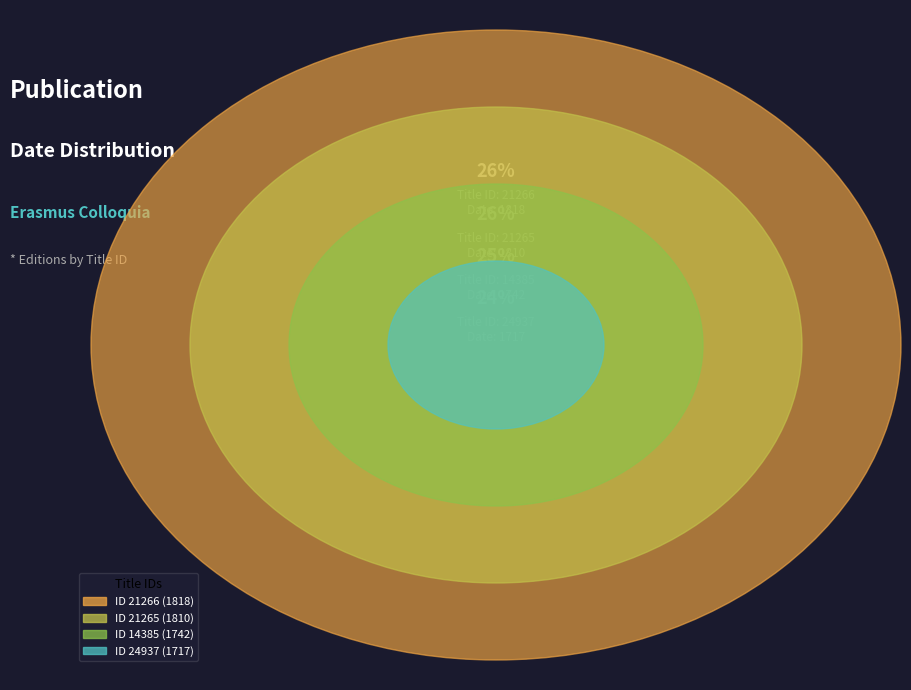

True or false: 14385 accounts for 30% of the total.

False